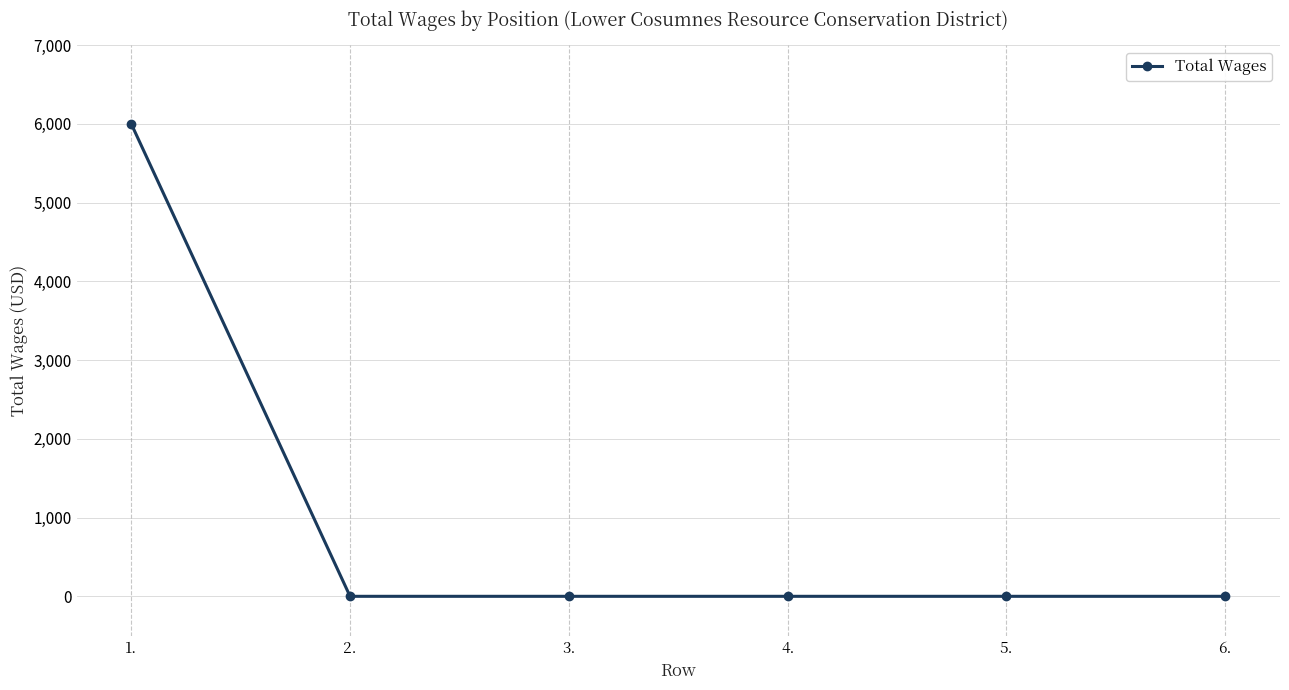

Which label corresponds to the largest value in the chart?

1.